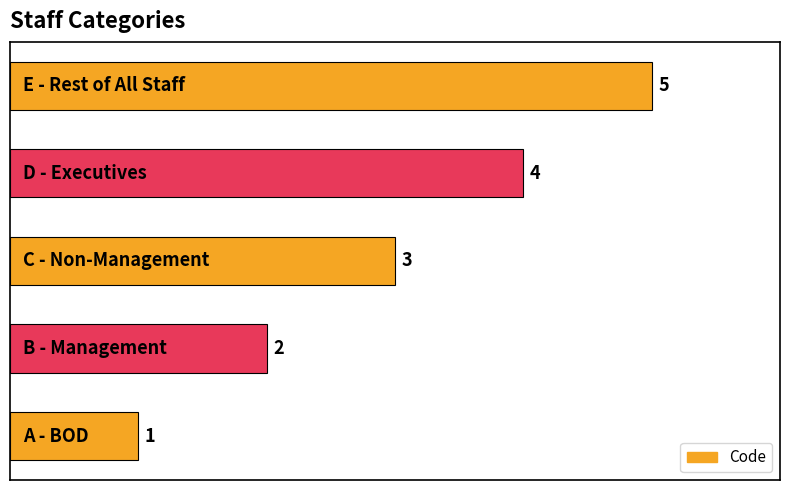

Does the chart contain stacked bars?

No